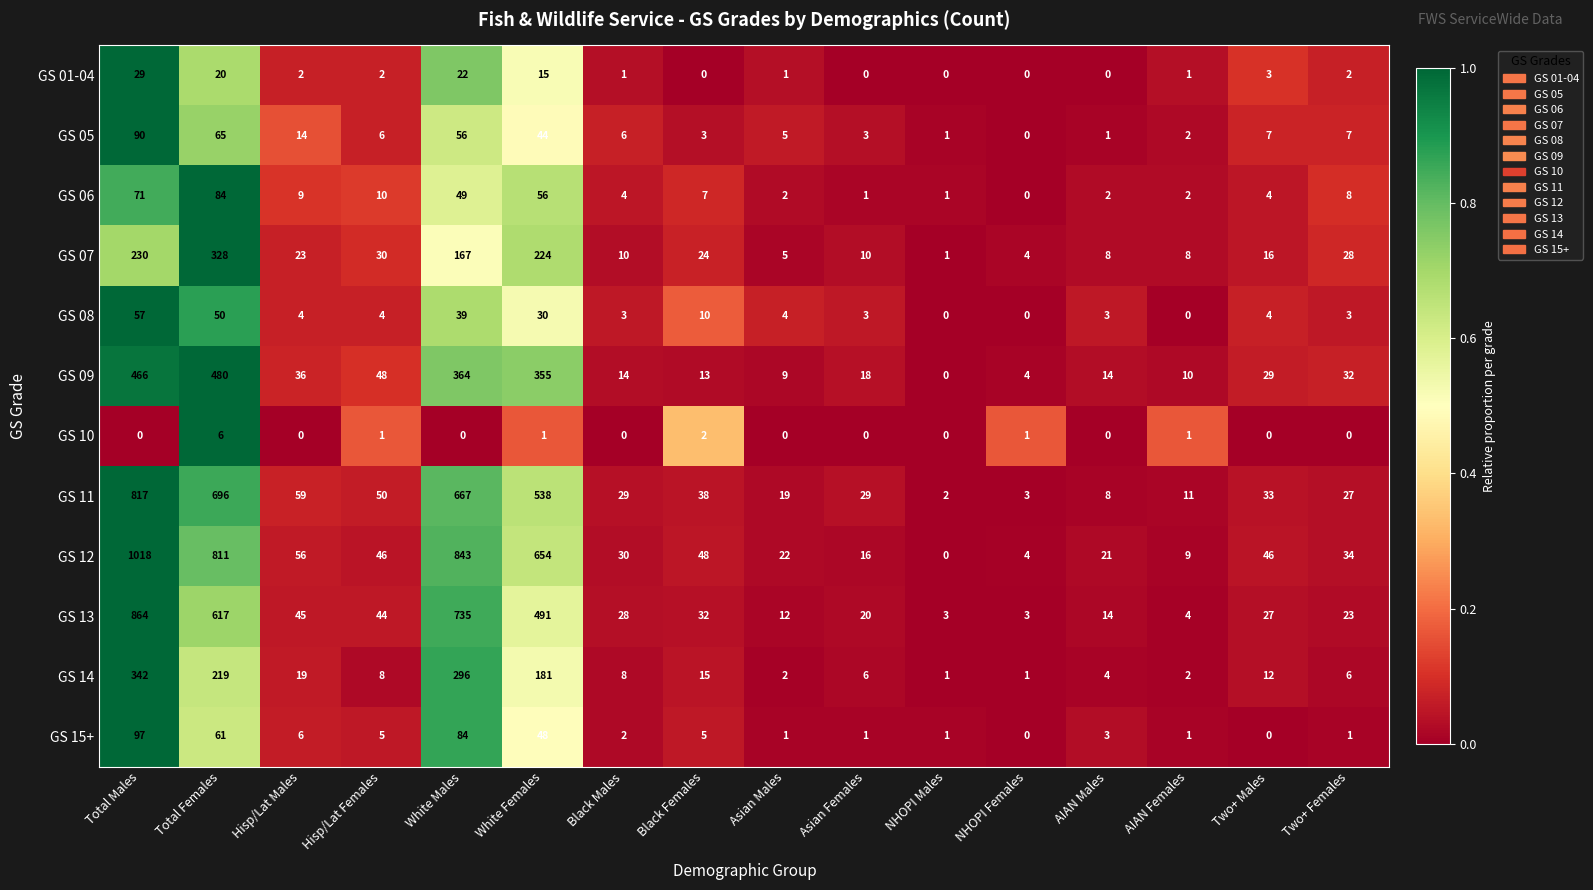

What is the sum of all GS 01-04 values?

98